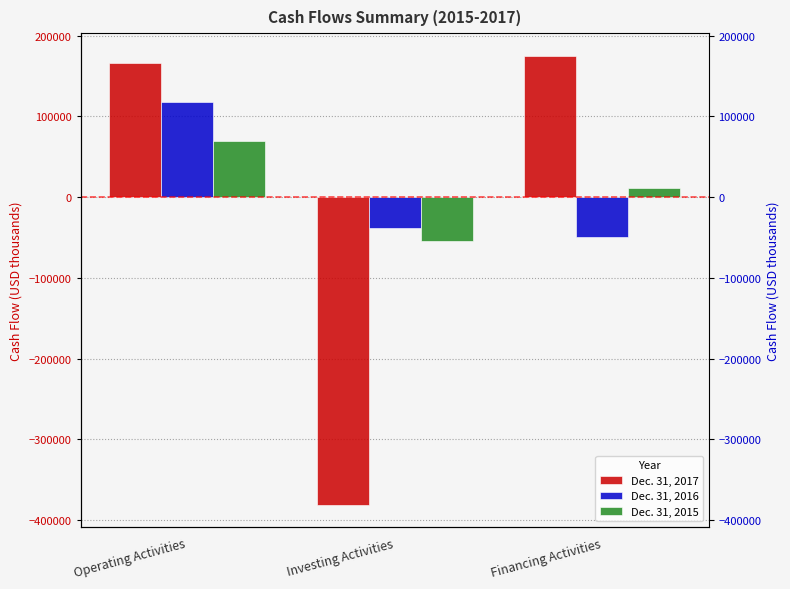

What is the maximum value shown in the chart?

175325